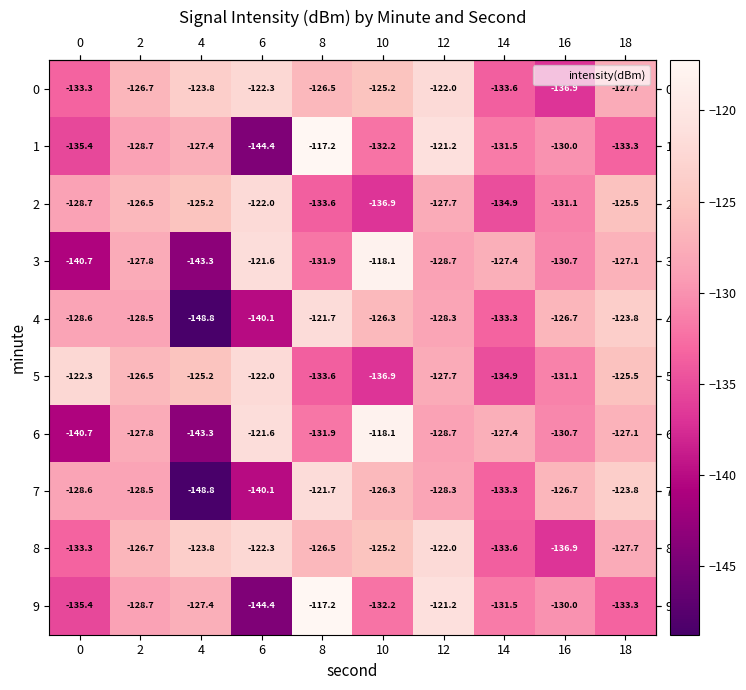

Read the 0 value at 6.

-122.3